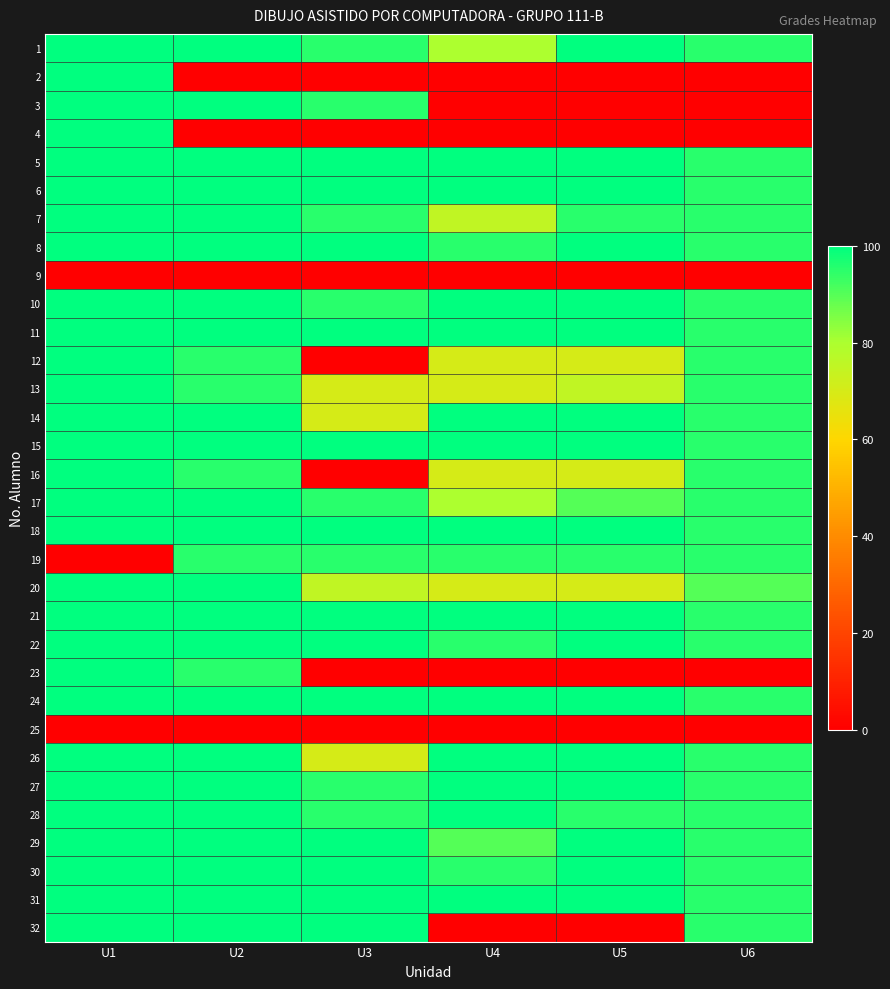

Rank the series at U6 from highest to lowest value.

1, 5, 6, 7, 8, 10, 11, 12, 13, 14, 15, 16, 17, 18, 19, 21, 22, 24, 26, 27, 28, 29, 30, 31, 32, 20, 2, 3, 4, 9, 23, 25